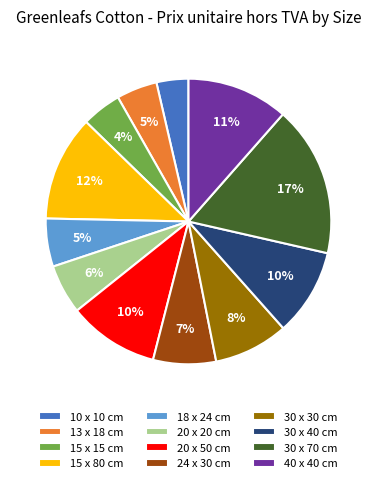

How many segments does this pie chart have?

12